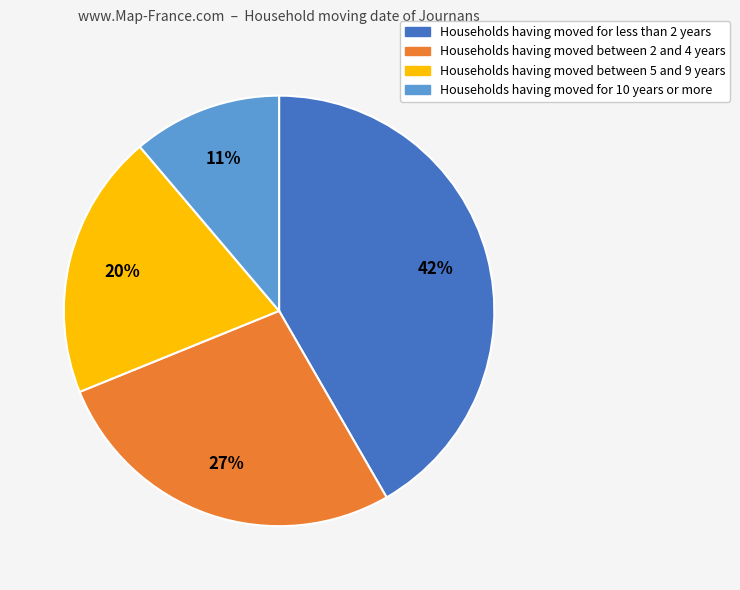

Does Households having moved between 5 and 9 years account for over 50% of the chart?

No